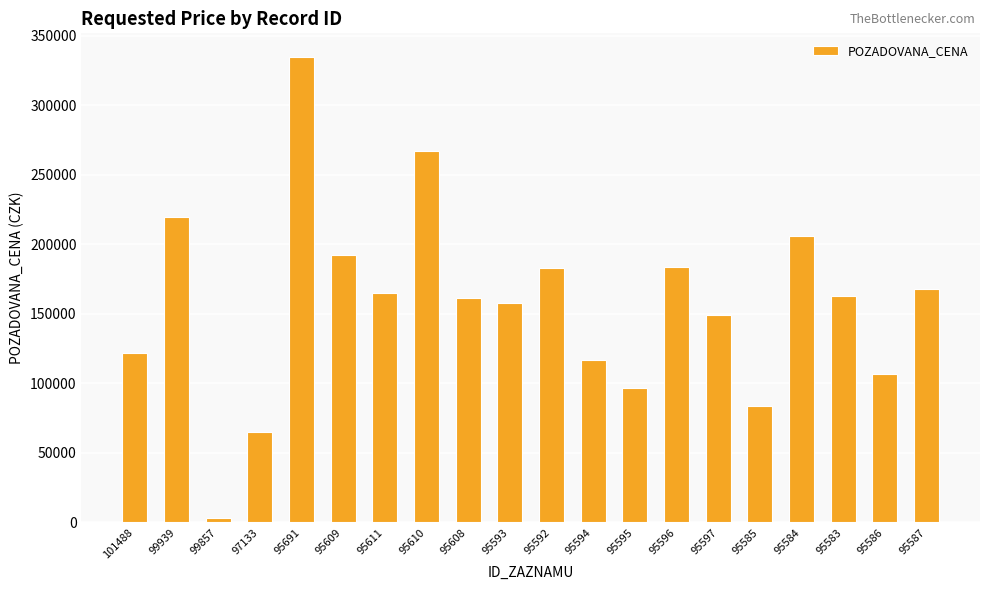

What is the label of the 20th bar from the left?

95587